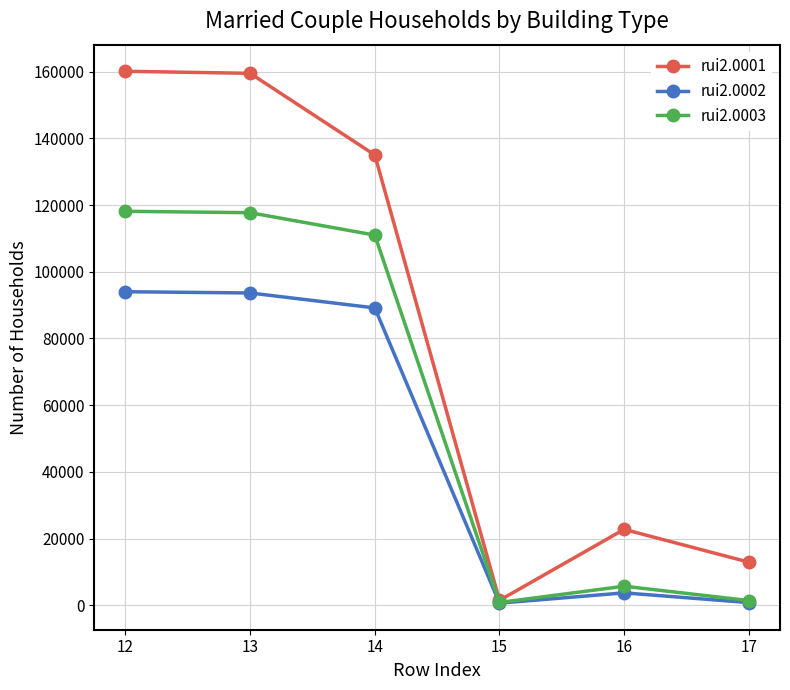

Rank the series by their maximum value, from lowest to highest.

rui2.0002, rui2.0003, rui2.0001